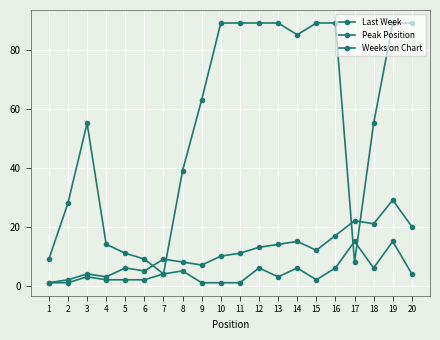

How many lines are shown in the chart?

3